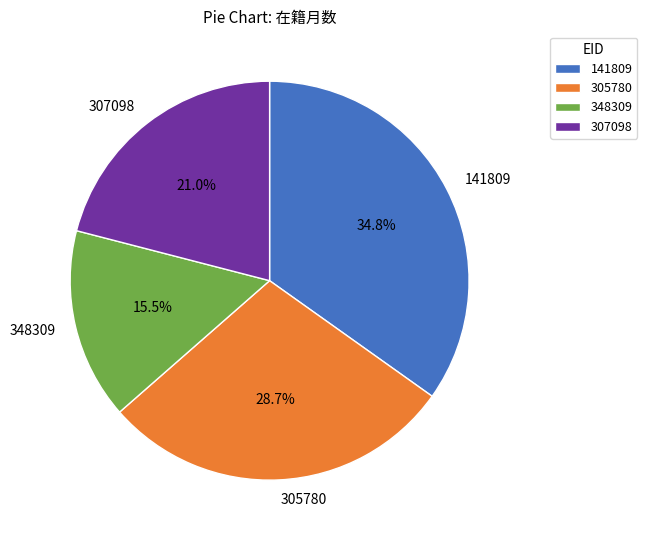

Rank the categories by value from highest to lowest.

141809, 305780, 307098, 348309